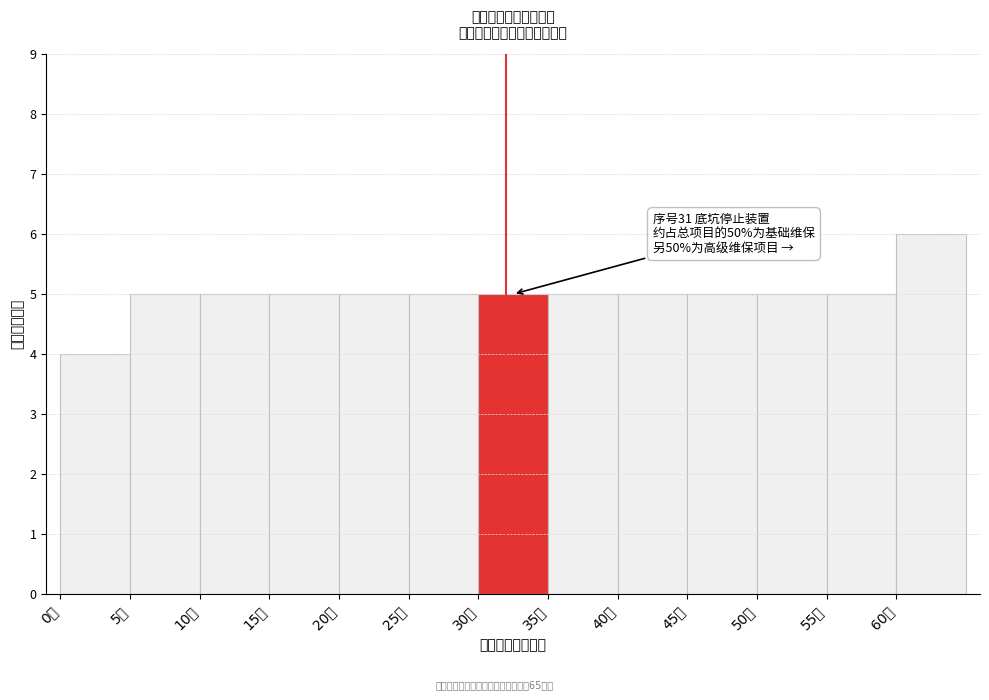

Which range on the x-axis has the tallest bar?

60 to 65